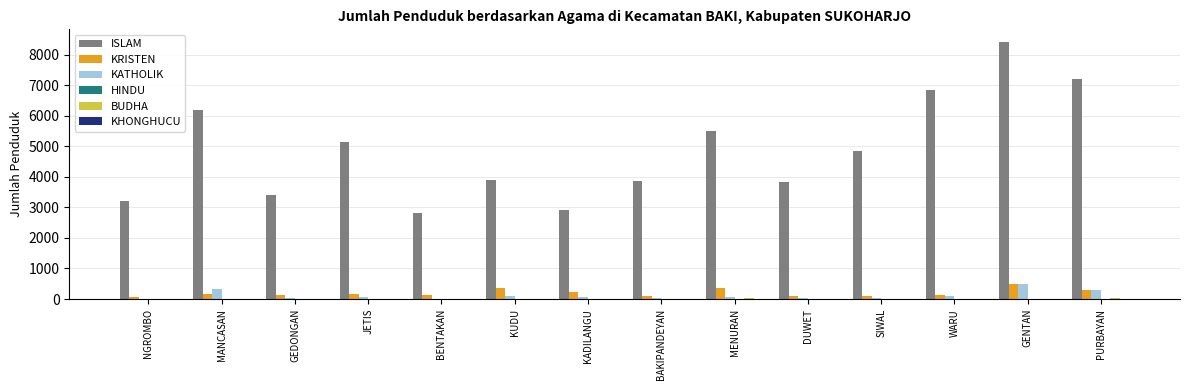

Which series has the largest total across all categories?

ISLAM